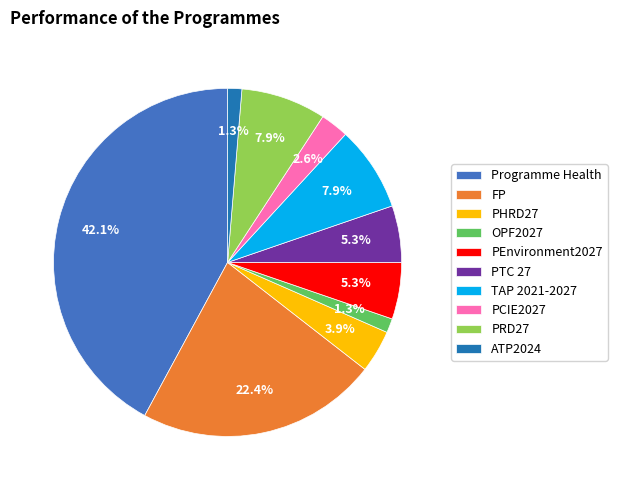

To the nearest percent, what percentage of the pie is PRD27?

8%